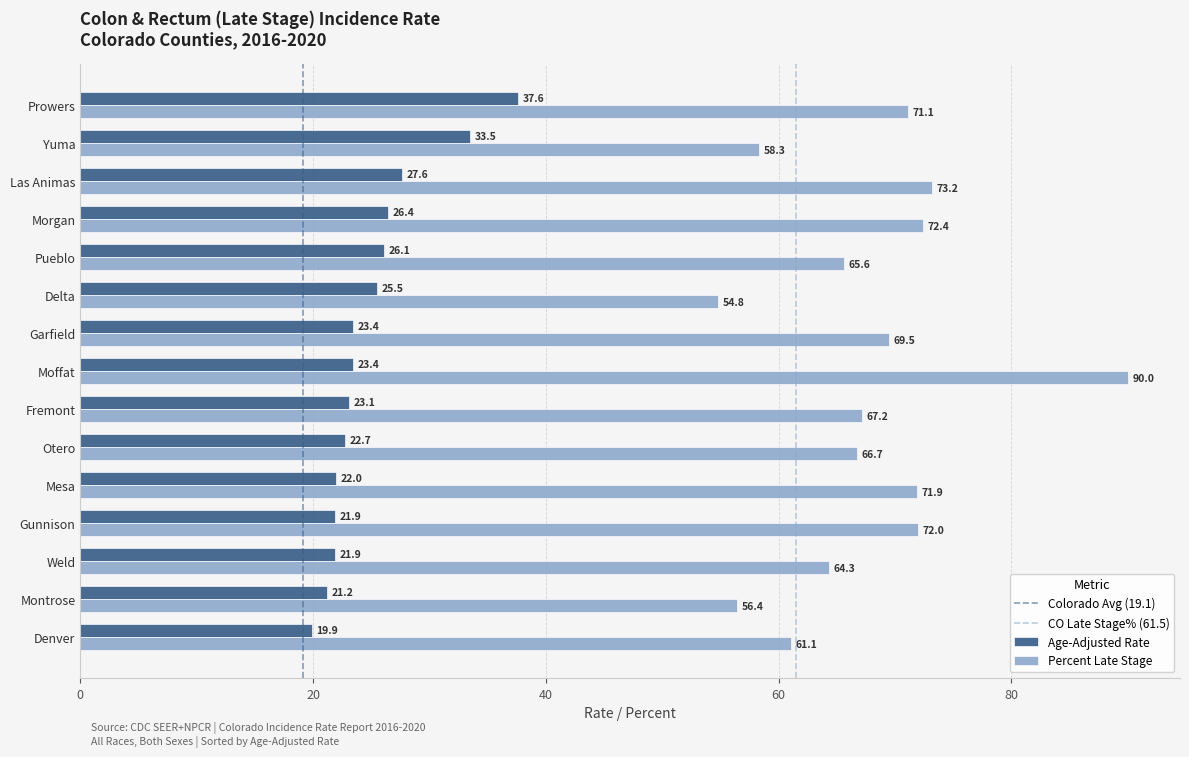

At which category is the sum across all series the highest?

Moffat